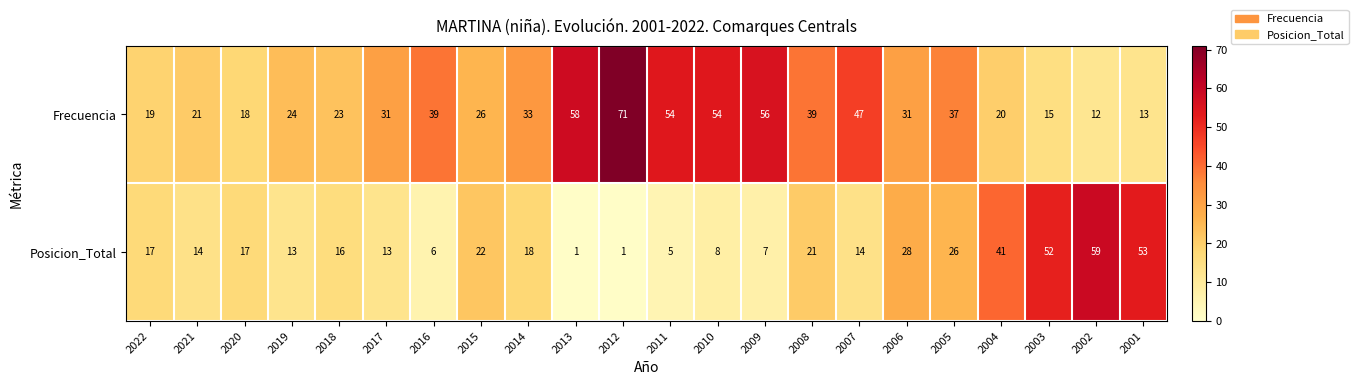

What is the difference between the maximum and minimum values in the Posicion_Total series?

58